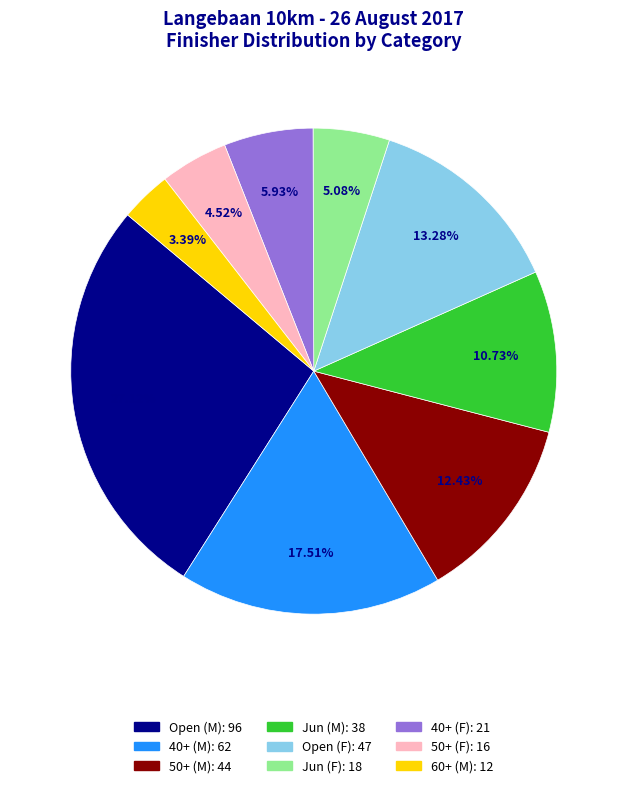

Count the number of slices in the pie.

9